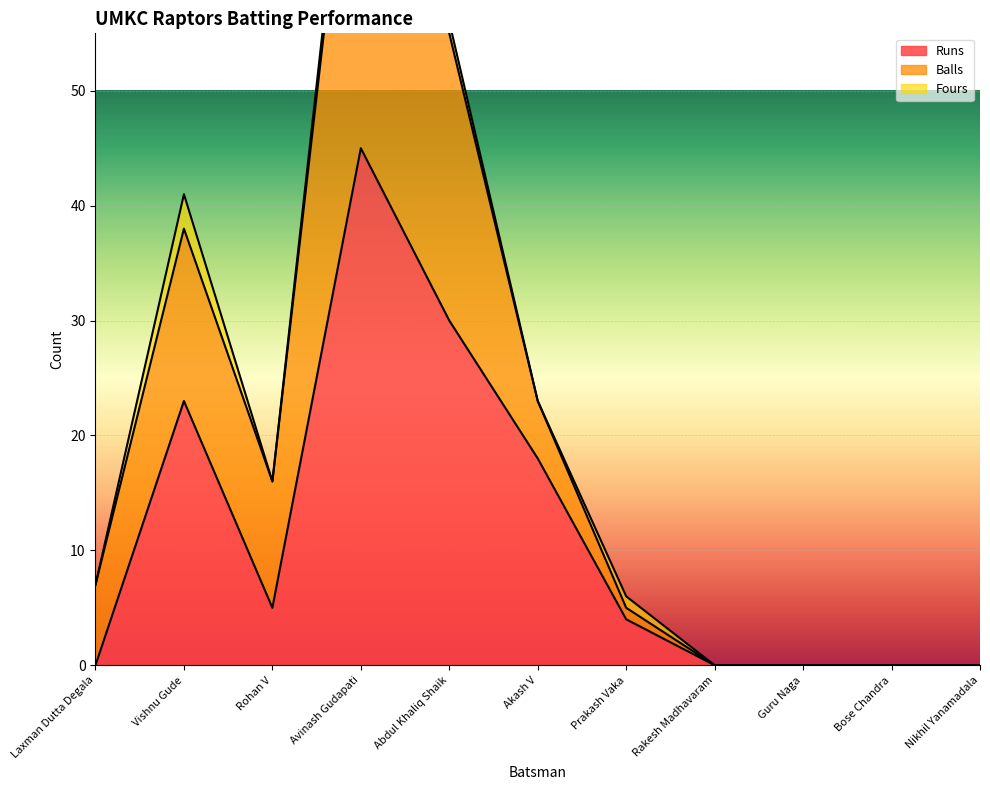

How many lines are shown in the chart?

3